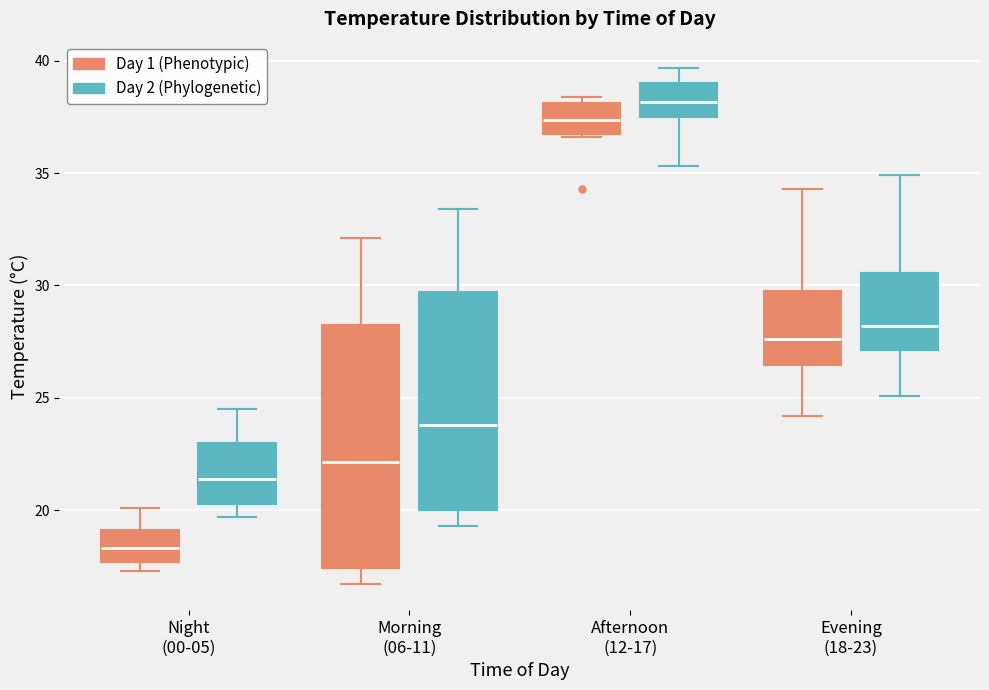

Reading left to right, read every box against the y-axis: the position of its median line, the range the box covers, and the ends of its whiskers. The values are not printed on the chart, so give them approximately, as read against the axis.

Night (00-05) (Day 1 (Phenotypic)): median 18.5, box 17.5 to 19.0, whiskers 17.5 (just below the box's lower edge) to 20.0
Night (00-05) (Day 2 (Phylogenetic)): median 21.5, box 20.5 to 23.0, whiskers 19.5 to 24.5
Morning (06-11) (Day 1 (Phenotypic)): median 22.0, box 17.5 to 28.0, whiskers 16.5 to 32.0
Morning (06-11) (Day 2 (Phylogenetic)): median 24.0, box 20.0 to 29.5, whiskers 19.5 to 33.5
Afternoon (12-17) (Day 1 (Phenotypic)): median 37.5, box 36.5 to 38.0, whiskers 36.5 to 38.5
Afternoon (12-17) (Day 2 (Phylogenetic)): median 38.0, box 37.5 to 39.0, whiskers 35.5 to 39.5
Evening (18-23) (Day 1 (Phenotypic)): median 27.5, box 26.5 to 30.0, whiskers 24.0 to 34.5
Evening (18-23) (Day 2 (Phylogenetic)): median 28.0, box 27.0 to 30.5, whiskers 25.0 to 35.0